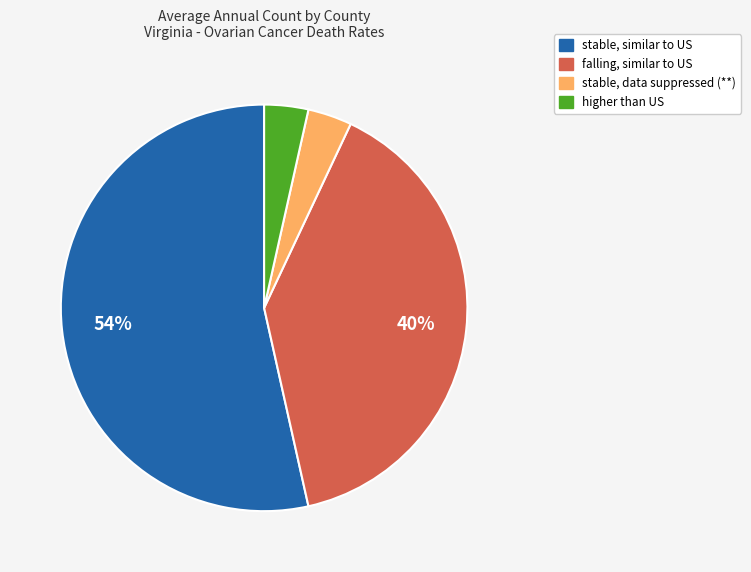

To the nearest percent, what is the difference between the largest and smallest slice percentages?

50%